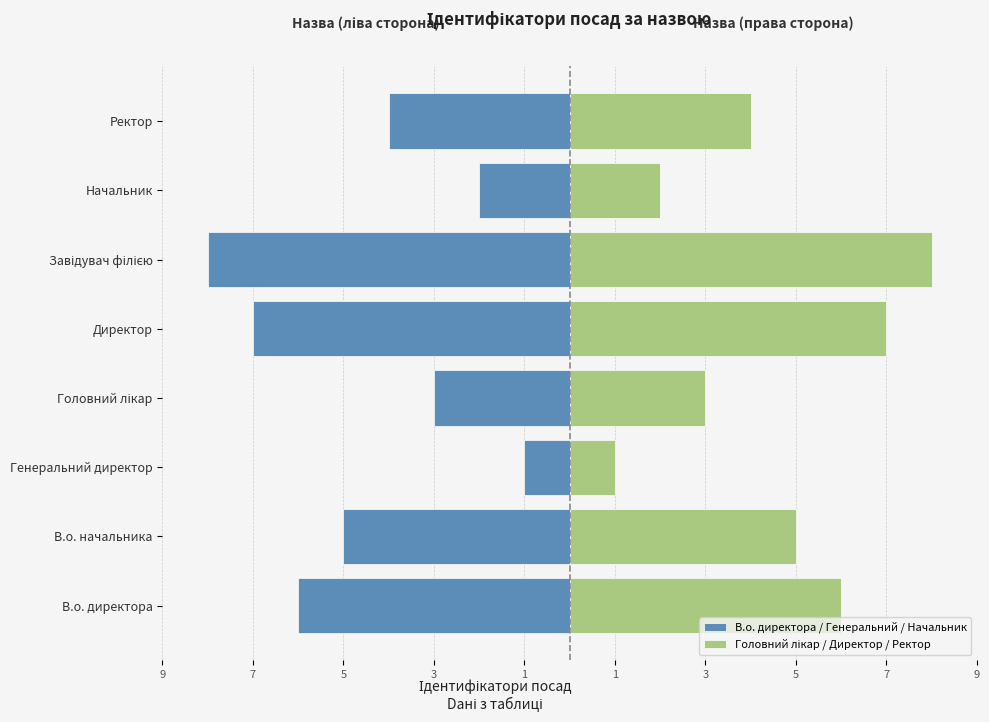

What is the greatest value displayed?

8